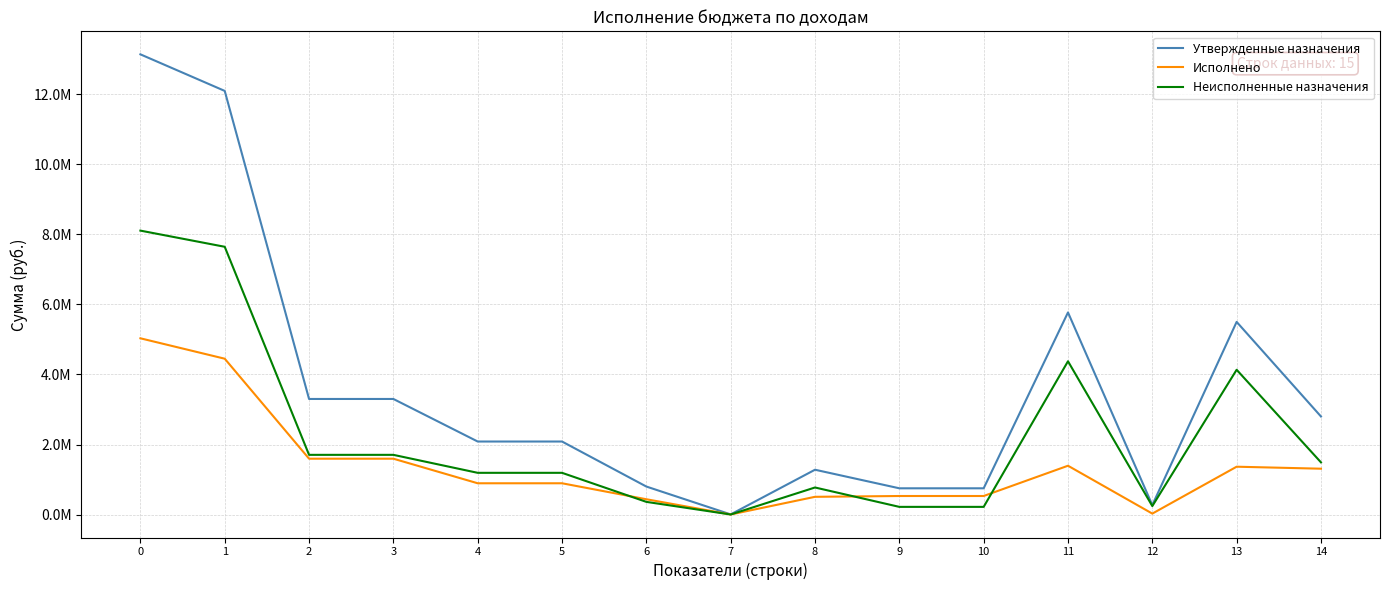

Which series has the widest spread of values?

Утвержденные назначения